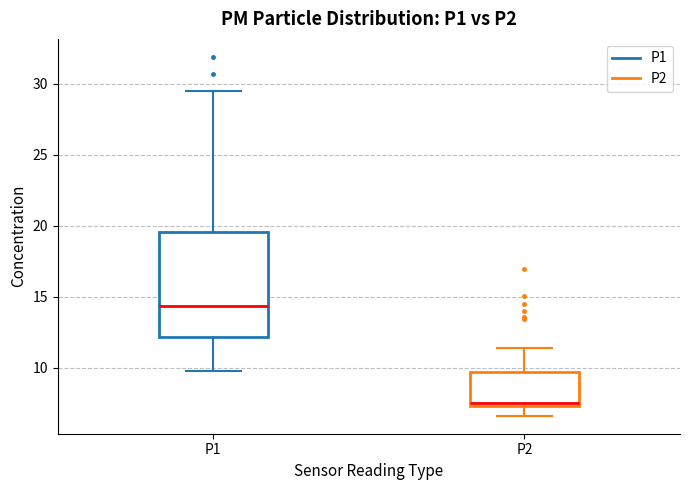

Which box's median line is the lowest?

P2